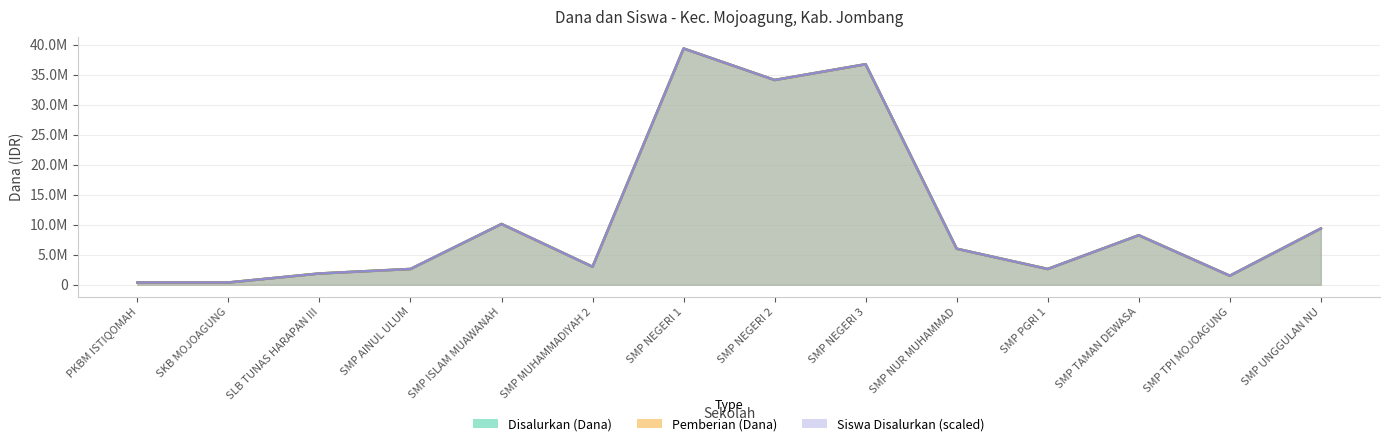

True or false: Siswa Disalurkan has a value of 443392 at SLB TUNAS HARAPAN III.

False